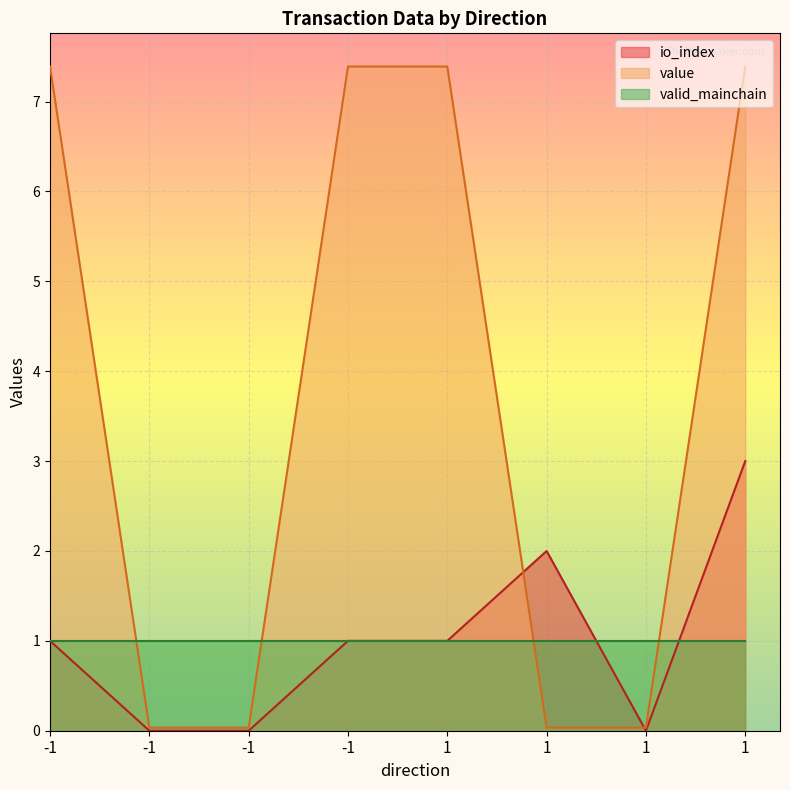

At which label does value first exceed 7?

-1